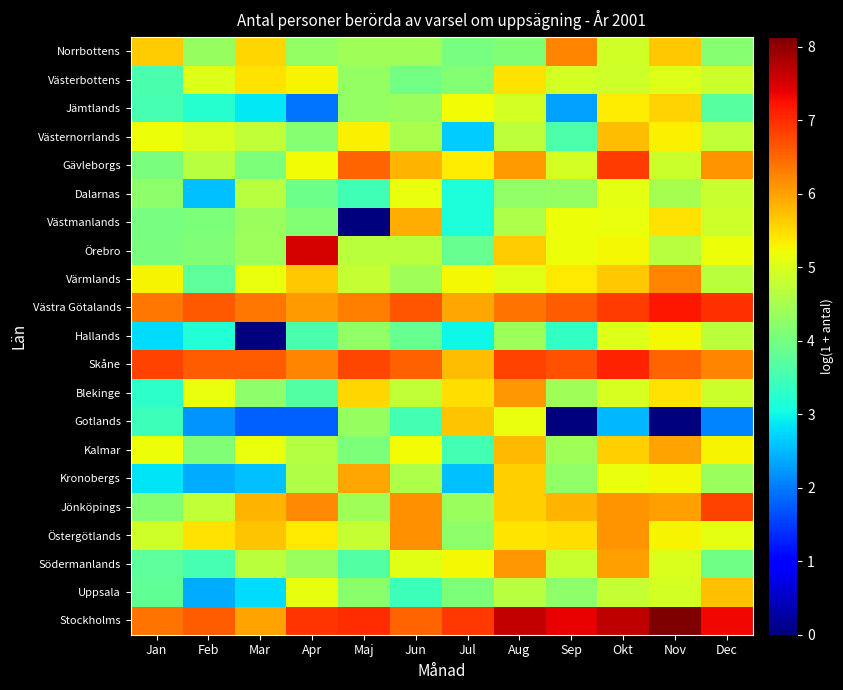

Reading right to left, extract all data points from this chart.

Stockholms: Dec=7.3	Nov=8.1	Okt=7.7	Sep=7.4	Aug=7.6	Jul=6.9	Jun=6.5	Maj=7.0	Apr=6.9	Mar=6.0	Feb=6.6	Jan=6.4
Uppsala: Dec=5.7	Nov=4.9	Okt=4.8	Sep=4.2	Aug=4.7	Jul=4.1	Jun=3.4	Maj=4.2	Apr=5.1	Mar=2.8	Feb=2.4	Jan=3.8
Södermanlands: Dec=4.0	Nov=5.0	Okt=6.0	Sep=4.8	Aug=6.1	Jul=5.3	Jun=5.1	Maj=3.7	Apr=4.4	Mar=4.7	Feb=3.6	Jan=3.8
Östergötlands: Dec=5.1	Nov=5.3	Okt=6.1	Sep=5.5	Aug=5.4	Jul=4.2	Jun=6.2	Maj=4.8	Apr=5.4	Mar=5.7	Feb=5.5	Jan=4.9
Jönköpings: Dec=6.8	Nov=6.0	Okt=6.1	Sep=5.8	Aug=5.6	Jul=4.4	Jun=6.2	Maj=4.4	Apr=6.2	Mar=5.8	Feb=4.8	Jan=4.1
Kronobergs: Dec=4.4	Nov=5.3	Okt=5.1	Sep=4.3	Aug=5.6	Jul=2.6	Jun=4.6	Maj=6.0	Apr=4.6	Mar=2.6	Feb=2.4	Jan=2.8
Kalmar: Dec=5.3	Nov=6.0	Okt=5.6	Sep=4.4	Aug=5.8	Jul=3.5	Jun=5.2	Maj=4.1	Apr=4.6	Mar=5.2	Feb=4.1	Jan=5.2
Gotlands: Dec=2.1	Nov=0.0	Okt=2.5	Sep=0.0	Aug=5.2	Jul=5.7	Jun=3.5	Maj=4.3	Apr=1.8	Mar=1.8	Feb=2.2	Jan=3.4
Blekinge: Dec=4.9	Nov=5.4	Okt=5.0	Sep=4.4	Aug=6.1	Jul=5.5	Jun=4.8	Maj=5.5	Apr=3.7	Mar=4.2	Feb=5.2	Jan=3.3
Skåne: Dec=6.2	Nov=6.5	Okt=7.1	Sep=6.7	Aug=6.8	Jul=5.8	Jun=6.6	Maj=6.8	Apr=6.2	Mar=6.6	Feb=6.6	Jan=6.8
Hallands: Dec=4.7	Nov=5.2	Okt=5.0	Sep=3.4	Aug=4.4	Jul=3.0	Jun=3.9	Maj=4.3	Apr=3.6	Mar=0.0	Feb=3.2	Jan=2.8
Västra Götalands: Dec=7.0	Nov=7.2	Okt=6.9	Sep=6.6	Aug=6.4	Jul=6.0	Jun=6.7	Maj=6.3	Apr=6.0	Mar=6.4	Feb=6.6	Jan=6.4
Värmlands: Dec=4.7	Nov=6.2	Okt=5.7	Sep=5.4	Aug=5.1	Jul=5.3	Jun=4.4	Maj=4.8	Apr=5.7	Mar=5.2	Feb=3.8	Jan=5.3
Örebro: Dec=5.2	Nov=4.7	Okt=5.3	Sep=5.2	Aug=5.6	Jul=3.9	Jun=4.7	Maj=4.7	Apr=7.5	Mar=4.4	Feb=4.1	Jan=4.0
Västmanlands: Dec=4.9	Nov=5.4	Okt=5.2	Sep=5.2	Aug=4.6	Jul=3.1	Jun=5.9	Maj=0.0	Apr=4.1	Mar=4.4	Feb=4.1	Jan=4.0
Dalarnas: Dec=4.8	Nov=4.5	Okt=5.1	Sep=4.3	Aug=4.3	Jul=3.1	Jun=5.2	Maj=3.5	Apr=3.9	Mar=4.7	Feb=2.6	Jan=4.2
Gävleborgs: Dec=6.1	Nov=4.8	Okt=6.9	Sep=4.9	Aug=6.1	Jul=5.4	Jun=5.8	Maj=6.5	Apr=5.2	Mar=4.1	Feb=4.7	Jan=4.1
Västernorrlands: Dec=4.8	Nov=5.3	Okt=5.8	Sep=3.6	Aug=4.7	Jul=2.6	Jun=4.5	Maj=5.3	Apr=4.2	Mar=4.8	Feb=5.0	Jan=5.2
Jämtlands: Dec=3.7	Nov=5.6	Okt=5.3	Sep=2.3	Aug=4.9	Jul=5.2	Jun=4.4	Maj=4.3	Apr=1.9	Mar=2.9	Feb=3.2	Jan=3.6
Västerbottens: Dec=4.8	Nov=5.0	Okt=4.9	Sep=4.9	Aug=5.5	Jul=4.1	Jun=4.0	Maj=4.3	Apr=5.3	Mar=5.5	Feb=5.0	Jan=3.6
Norrbottens: Dec=4.2	Nov=5.7	Okt=4.9	Sep=6.2	Aug=4.1	Jul=4.0	Jun=4.4	Maj=4.4	Apr=4.3	Mar=5.6	Feb=4.3	Jan=5.6